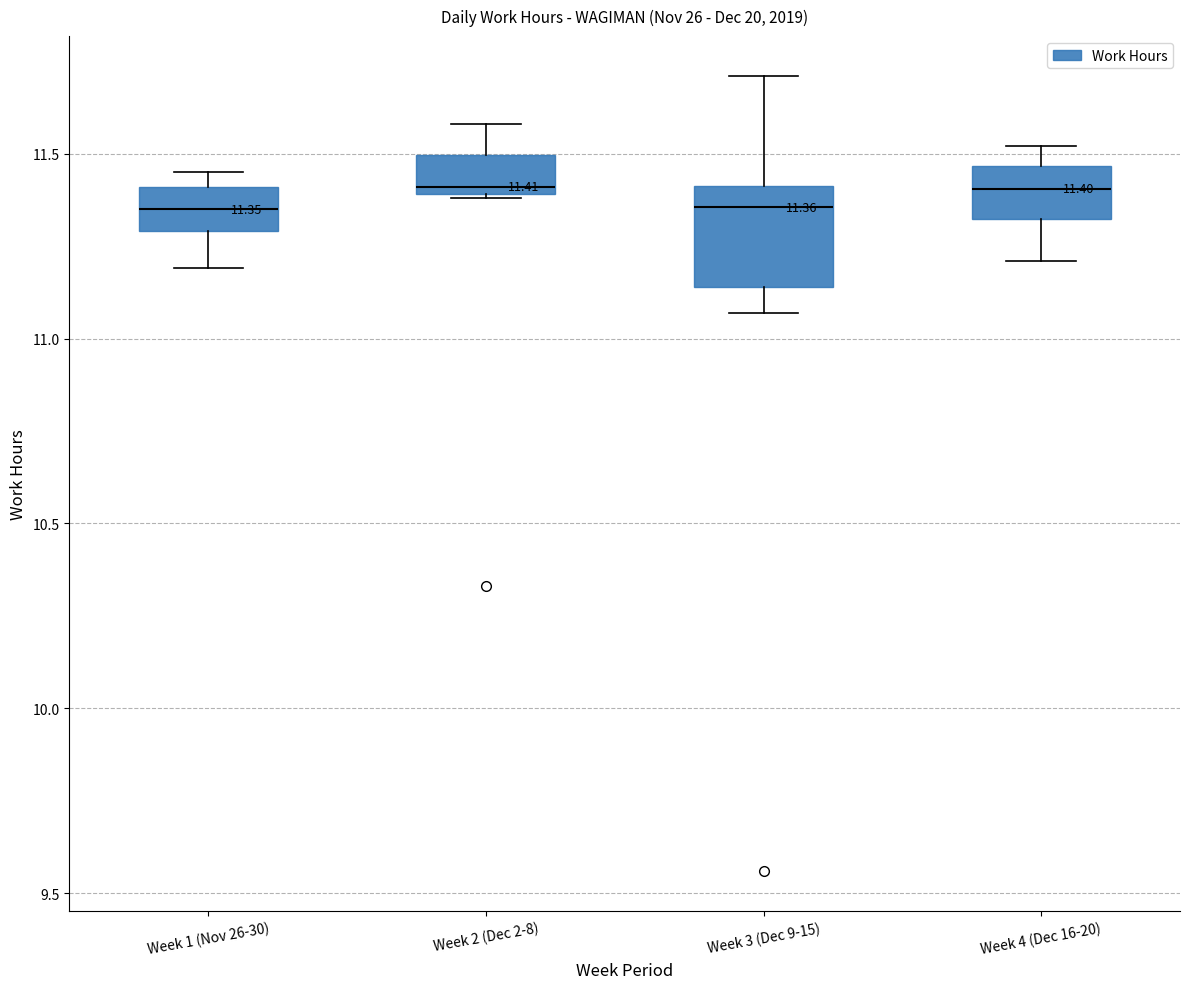

Which box is the tallest, from its lower edge to its upper edge?

Week 3 (Dec 9-15)